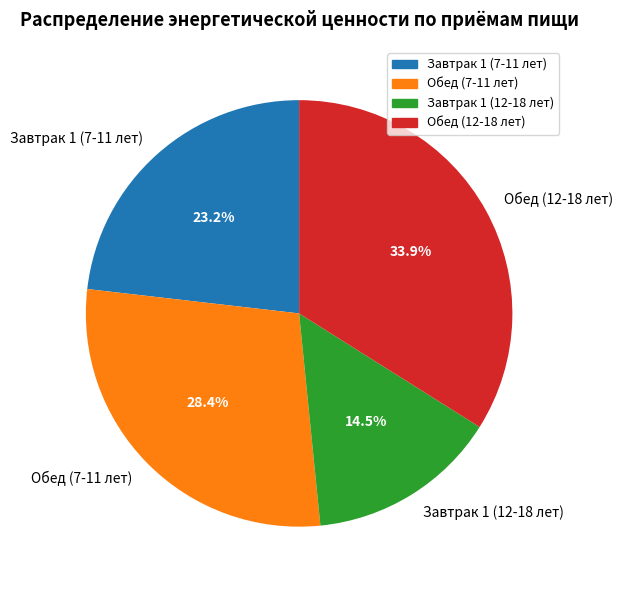

To the nearest percent, what is the average slice percentage?

25%